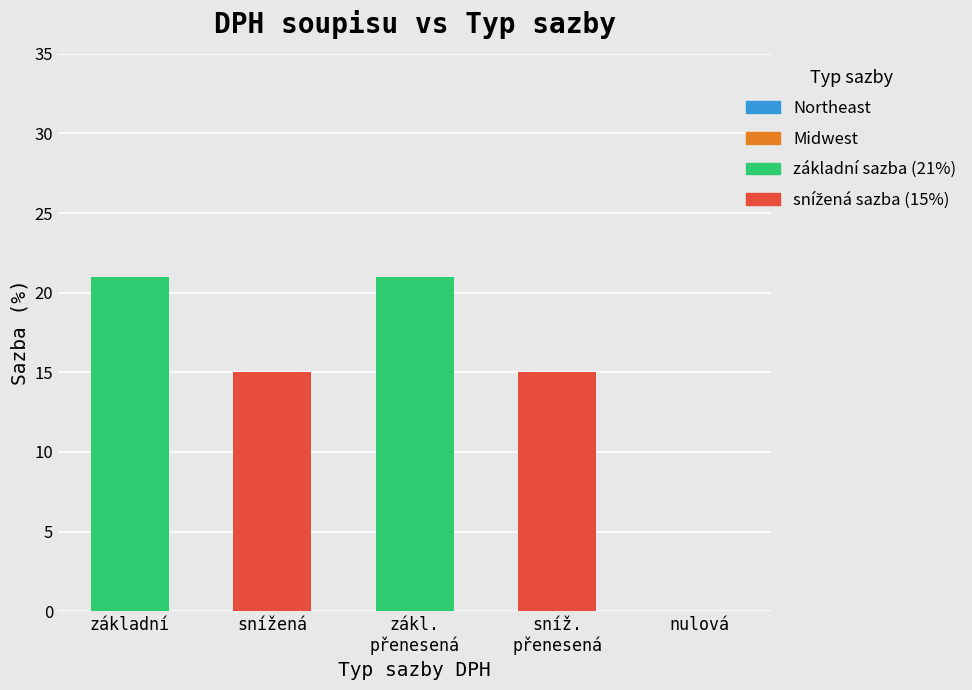

How many data points does each series have?

5